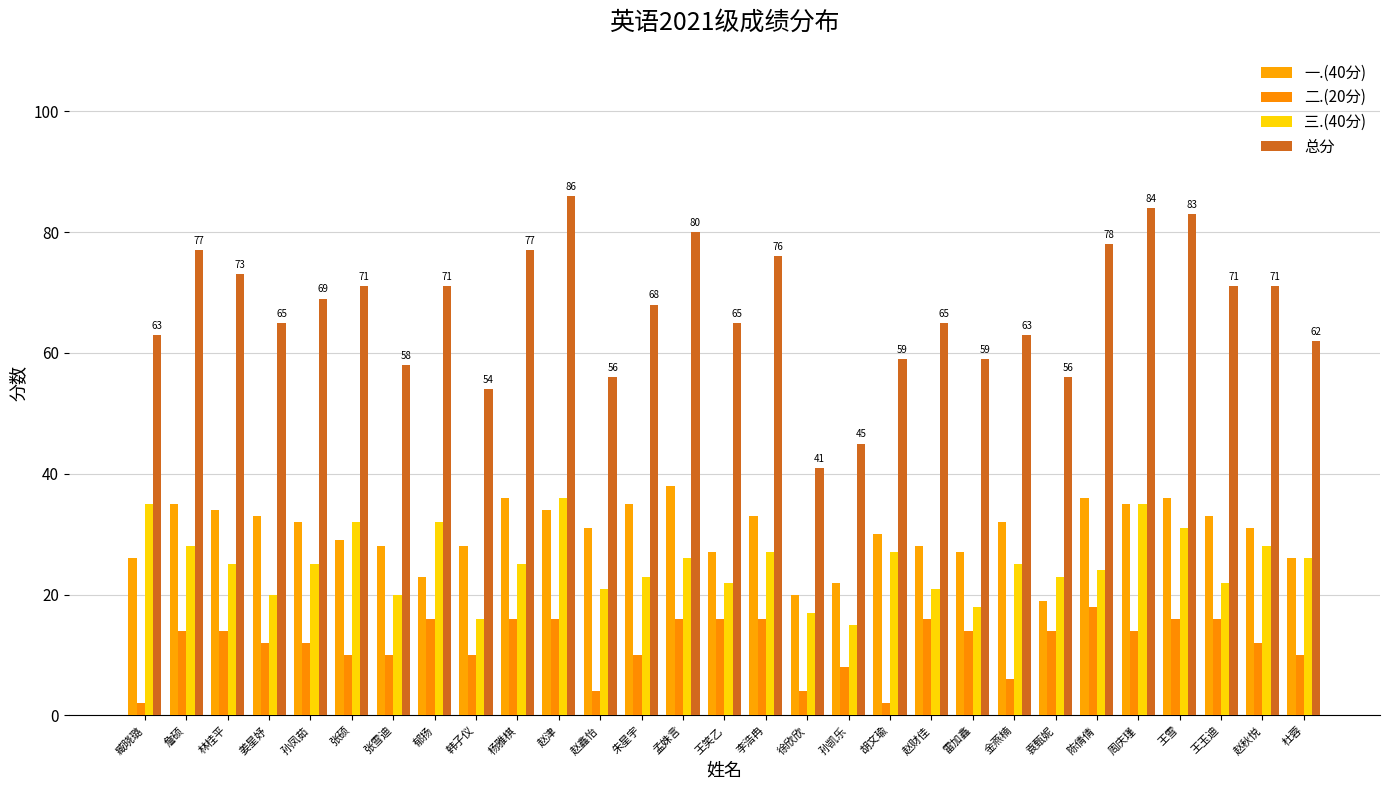

Which label corresponds to the smallest value in the chart?

臧晓璐